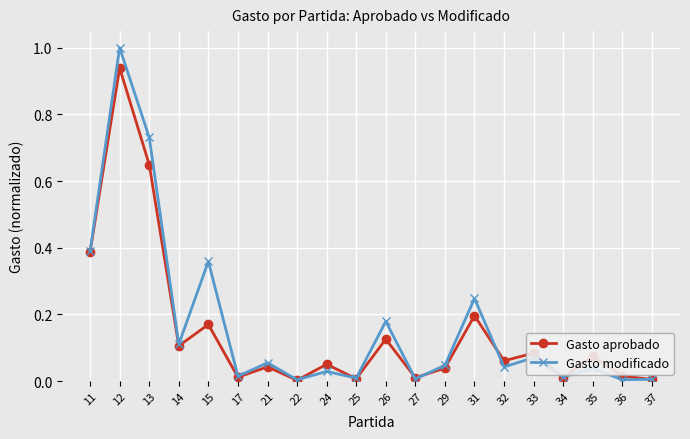

List the series in order of their overall mean, highest first.

Gasto modificado, Gasto aprobado